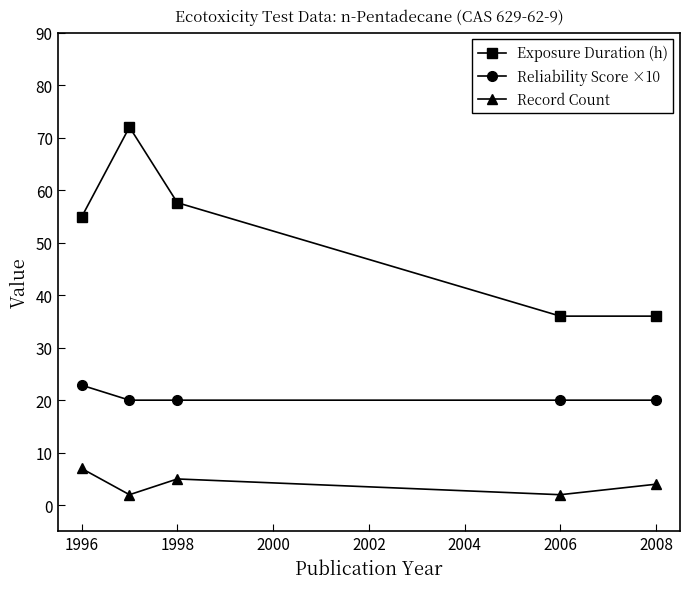

Count the number of data series in this chart.

3